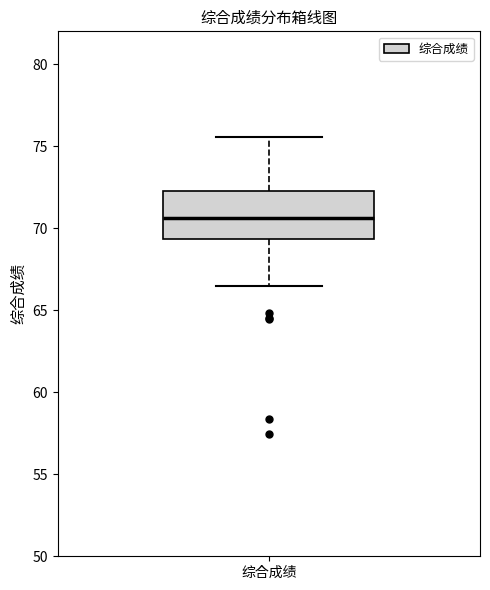

Where does the upper whisker of the box for 综合成绩 end on the y-axis? The values are not printed on the chart, so give them approximately, as read against the axis.

75.5